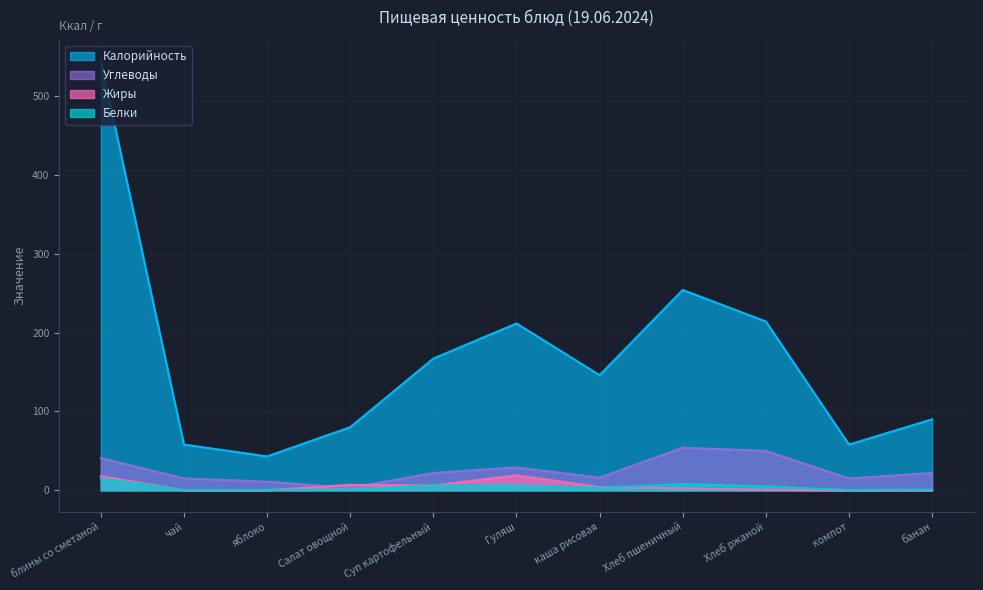

Between Хлеб пшеничный and Хлеб ржаной, which series saw the biggest shift?

Калорийность